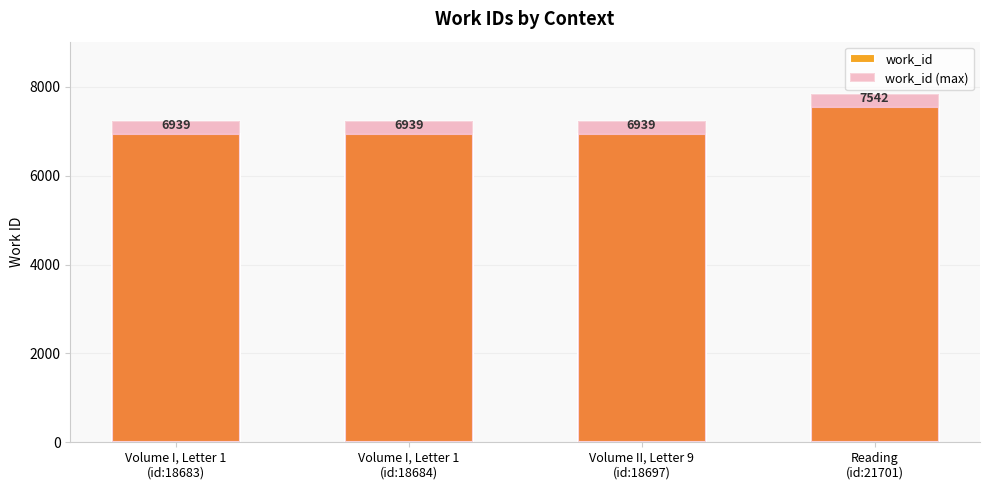

At which category is the sum across all series the highest?

Reading
(id:21701)